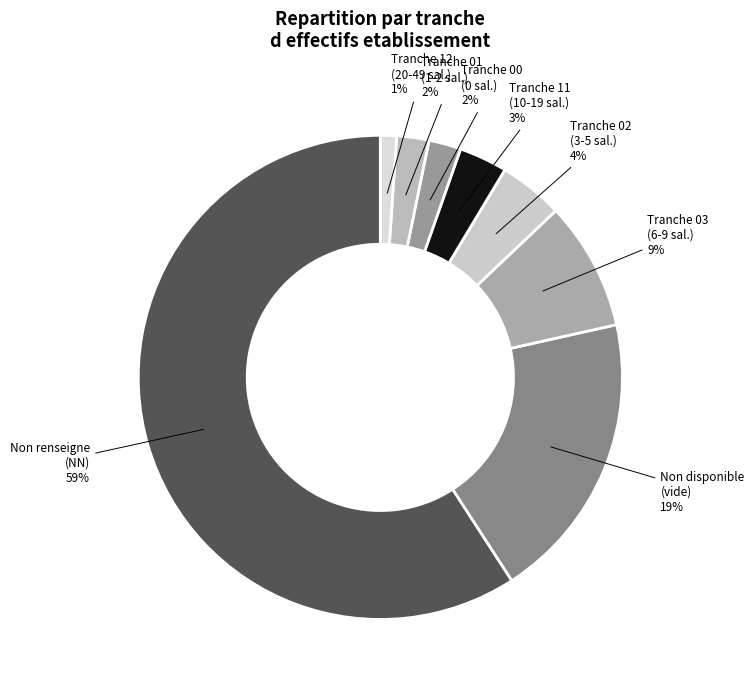

What is the smallest slice in the pie chart?

Tranche 12 (20-49 sal.)